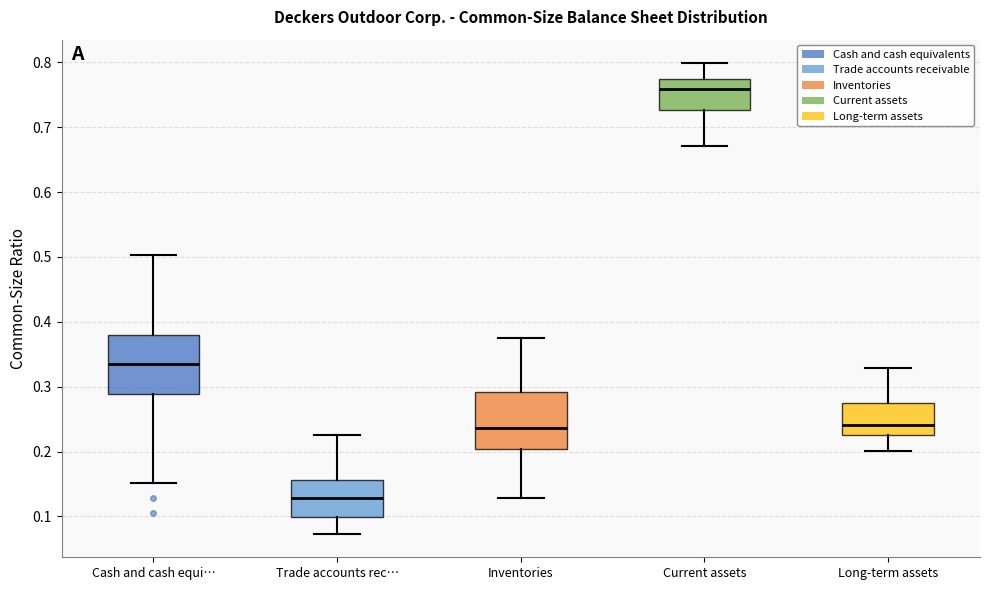

Where is the upper edge of the box for Cash and cash equi… on the y-axis? The values are not printed on the chart, so give them approximately, as read against the axis.

0.38